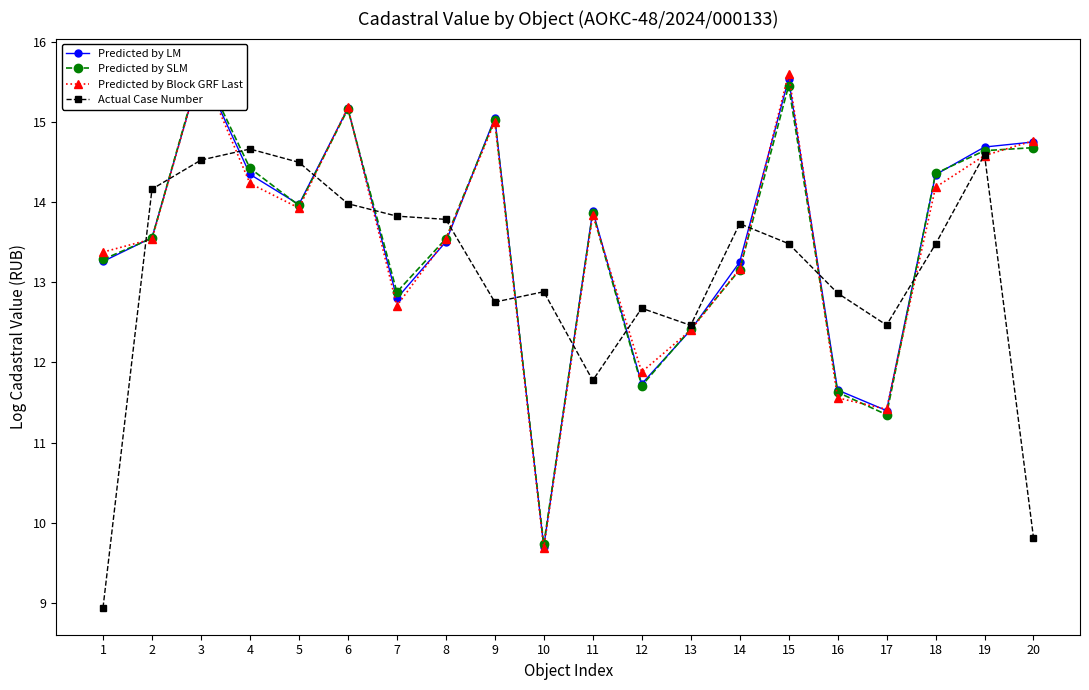

What are all the series names shown in the legend?

Predicted by LM, Predicted by SLM, Predicted by Block GRF Last, Actual Case Number